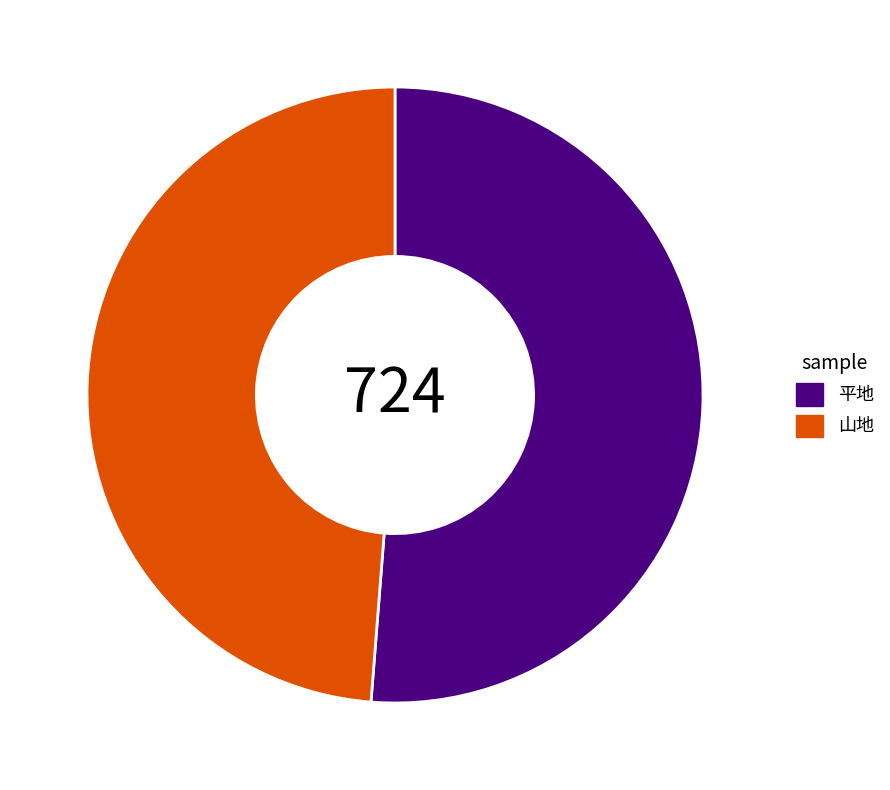

Rank the categories by value from lowest to highest.

山地, 平地